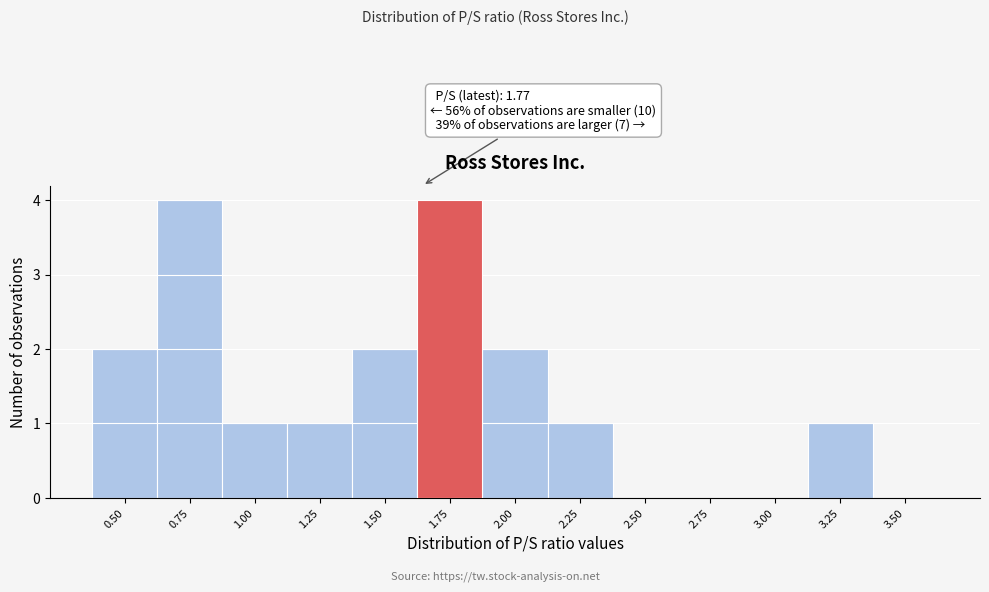

Reading right to left, transcribe all the data shown in this chart.

3.50=0	3.25=1	3.00=0	2.75=0	2.50=0	2.25=1	2.00=2	1.75=4	1.50=2	1.25=1	1.00=1	0.75=4	0.50=2